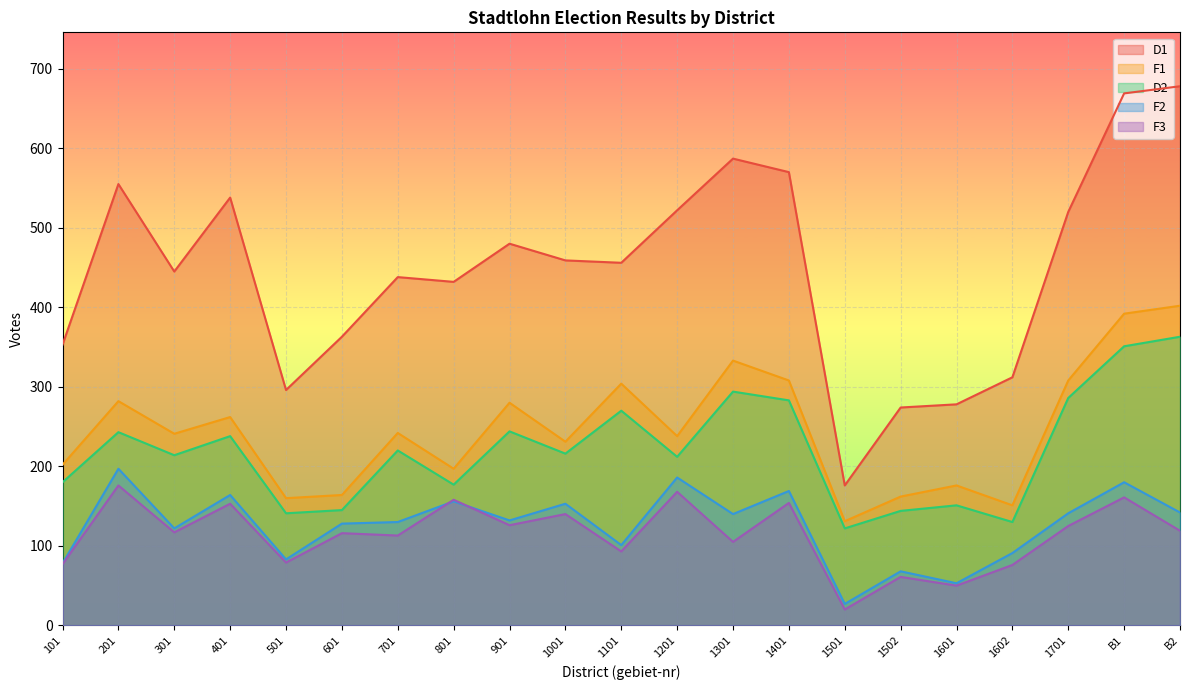

Does the chart display data point markers on the line(s)?

No